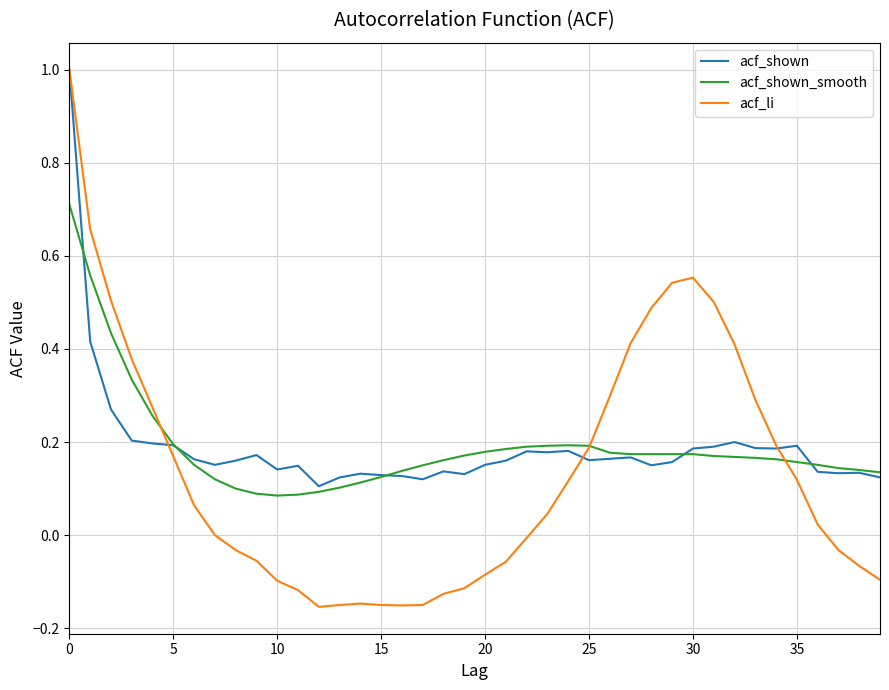

Which series has the widest spread of values?

acf_li